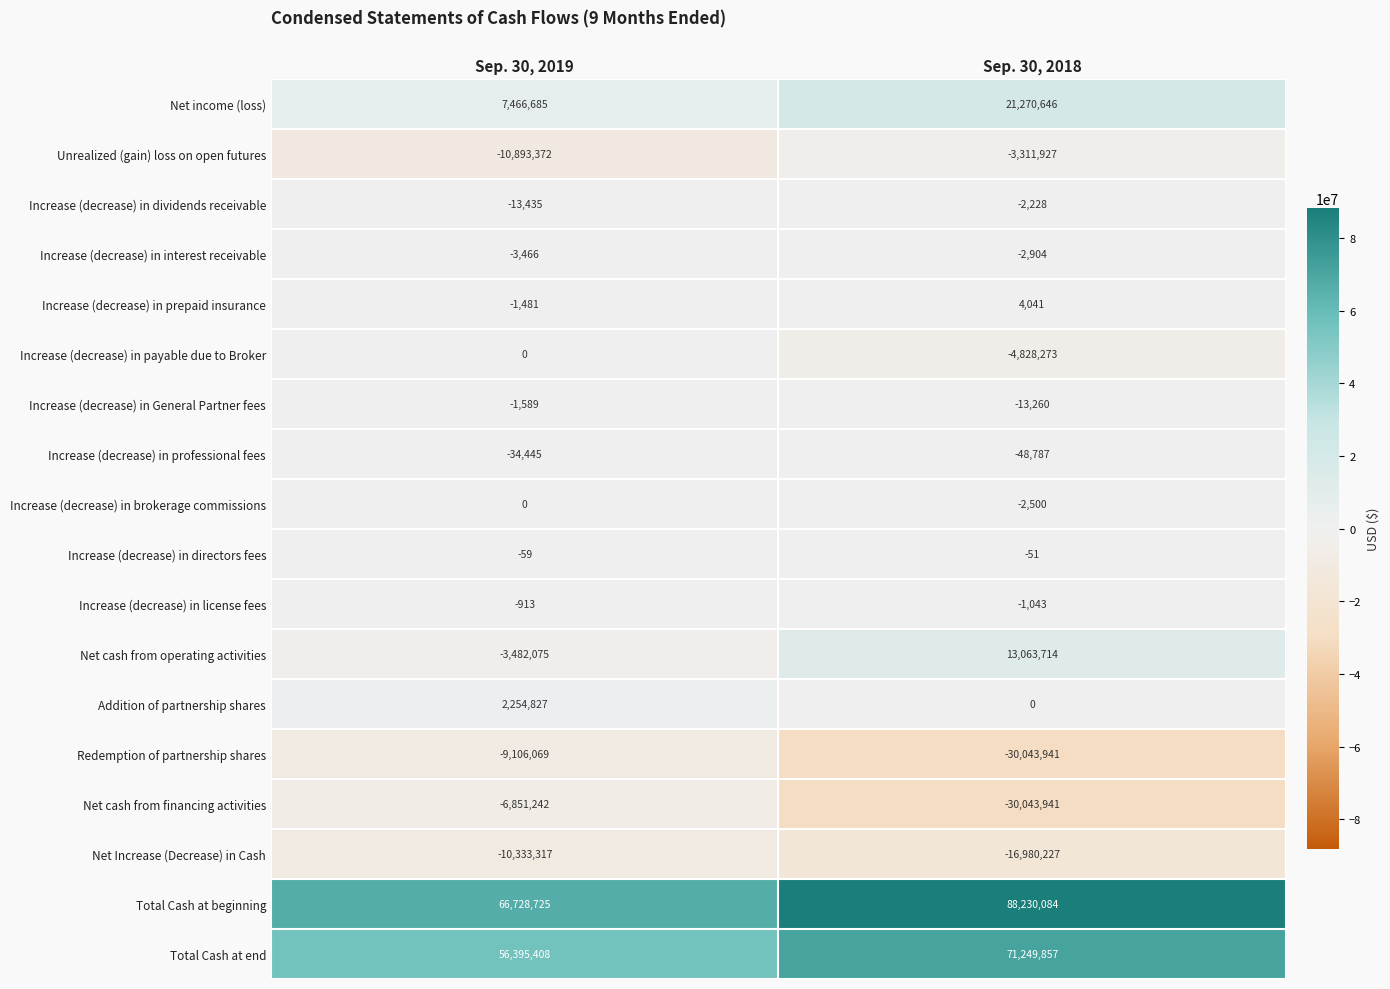

Which series has the largest range (max minus min)?

Net cash from financing activities